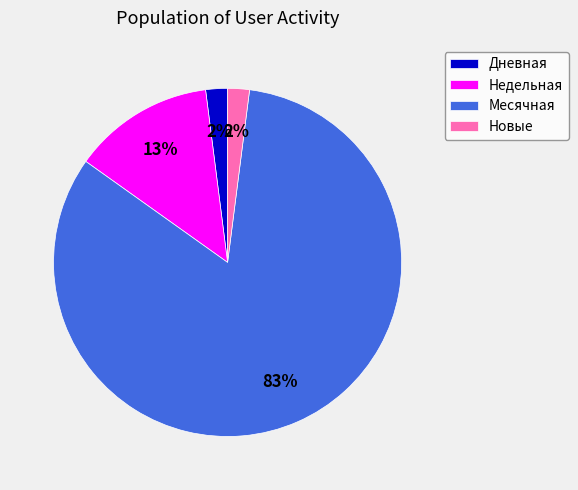

To the nearest percent, what is the average slice percentage?

25%